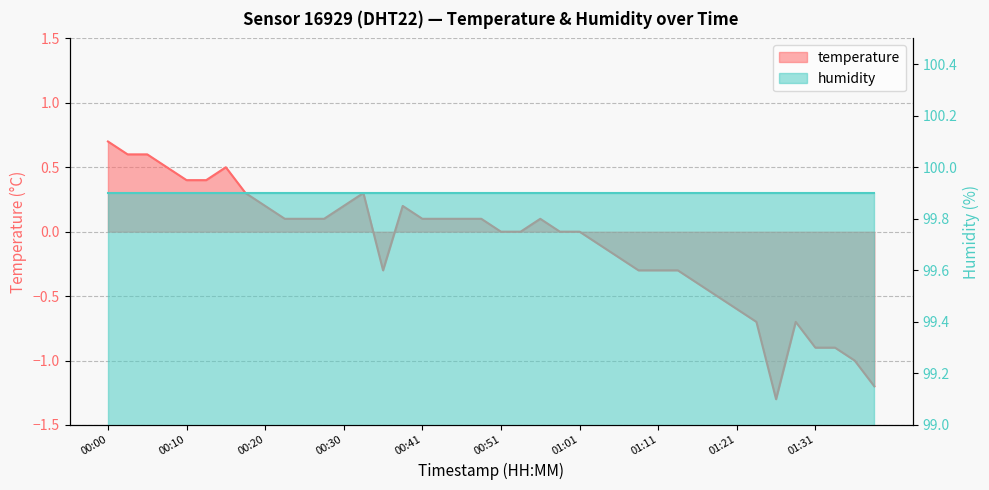

What value does the data have at 00:02?

0.6